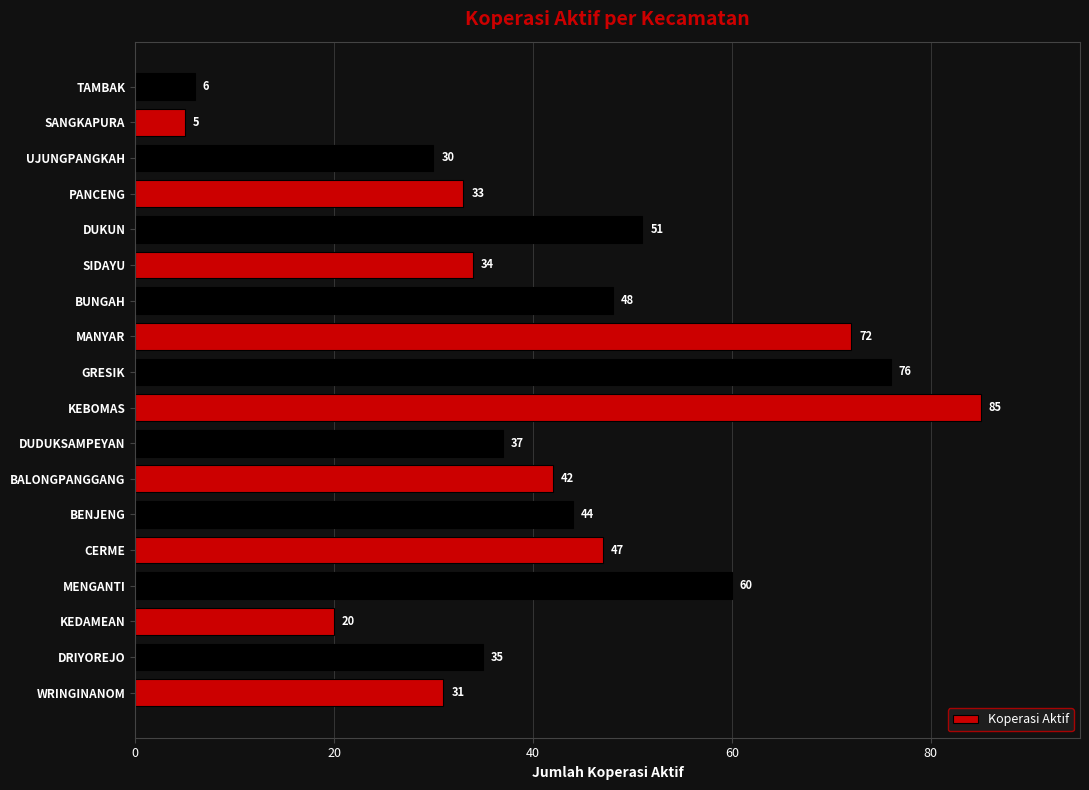

How many data points are less than 42?

9